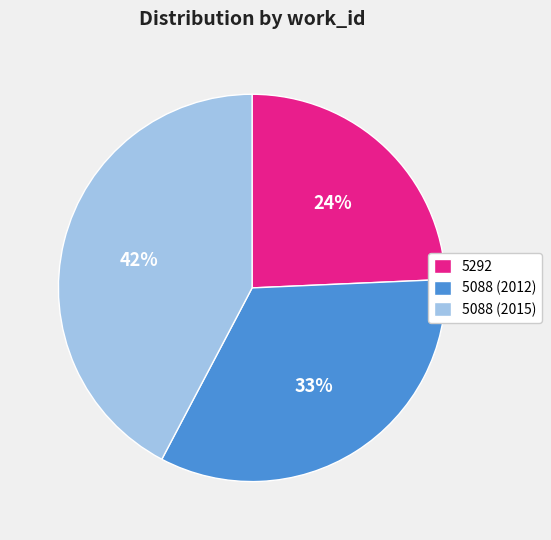

Combined, do 5088 (2015) and 5088 (2012) account for over 50%?

Yes